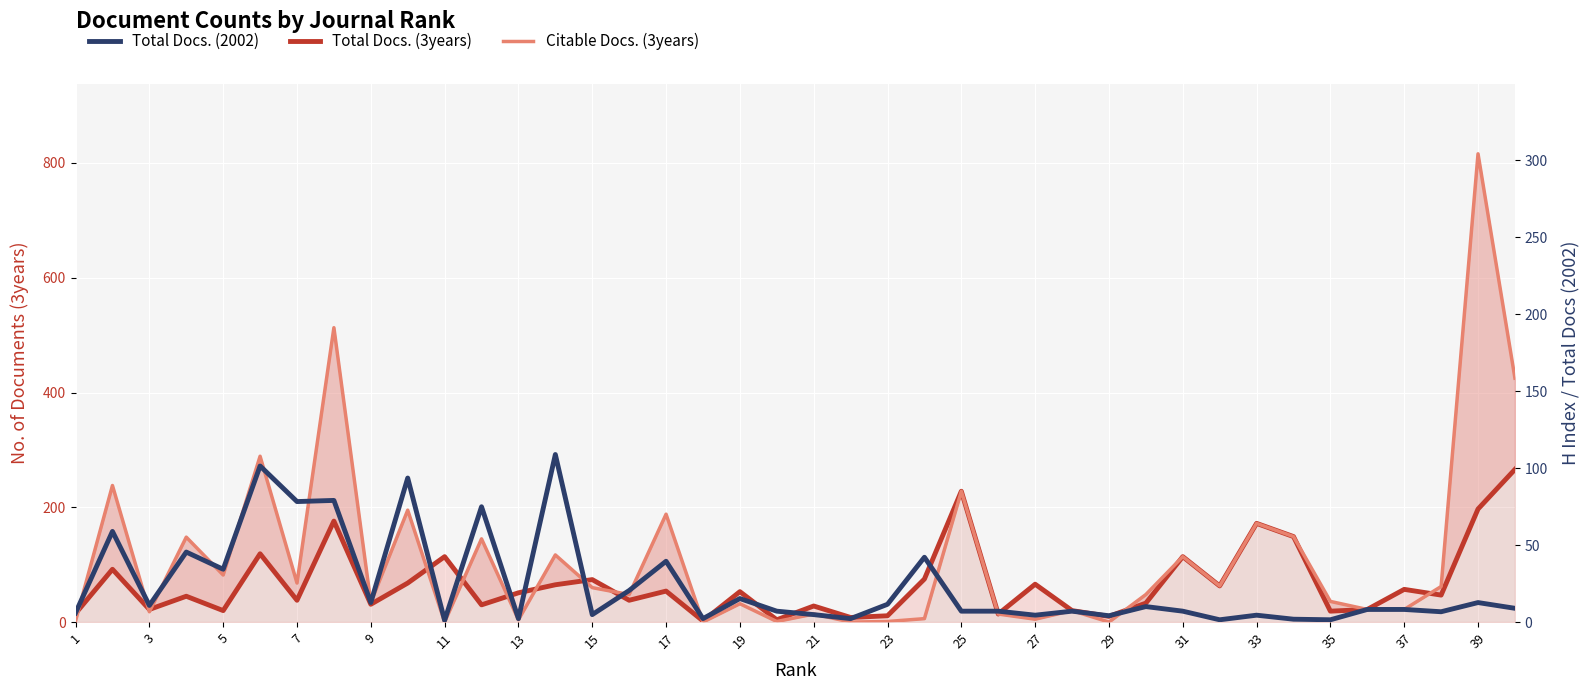

How many lines are shown in the chart?

3